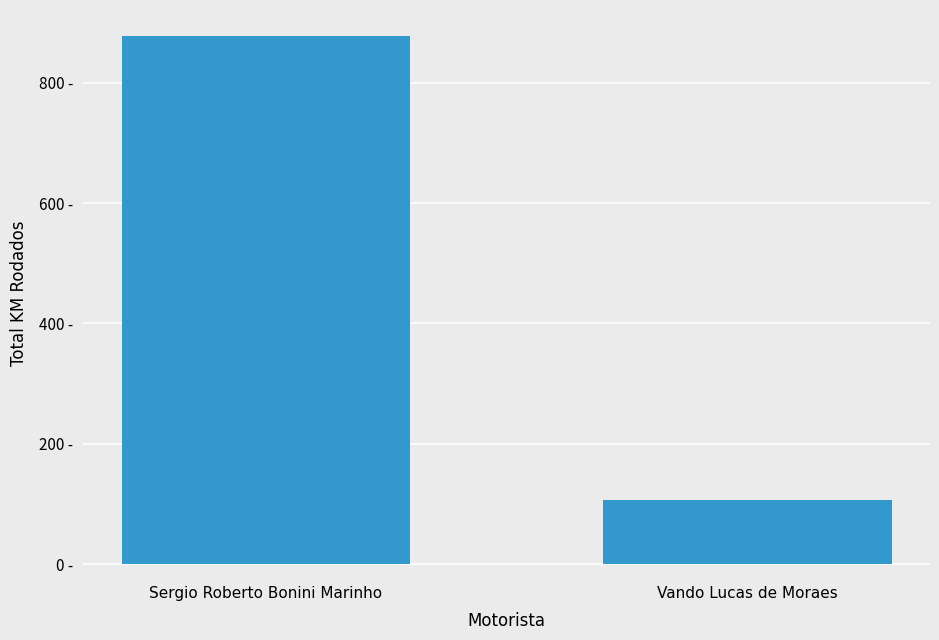

At which category does the chart reach its minimum across all series?

Vando Lucas de Moraes